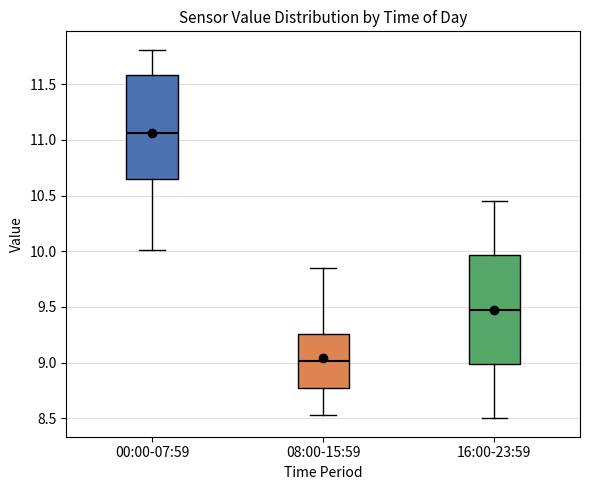

Reading left to right, transcribe this box plot: for each box, give where its median line is, the range the box spans, and where its two whiskers end, as read against the y-axis. The values are not printed on the chart, so give them approximately, as read against the axis.

00:00-07:59: median 11.05, box 10.65 to 11.60, whiskers 10.00 to 11.80
08:00-15:59: median 9.00, box 8.75 to 9.25, whiskers 8.55 to 9.85
16:00-23:59: median 9.50, box 9.00 to 9.95, whiskers 8.50 to 10.45